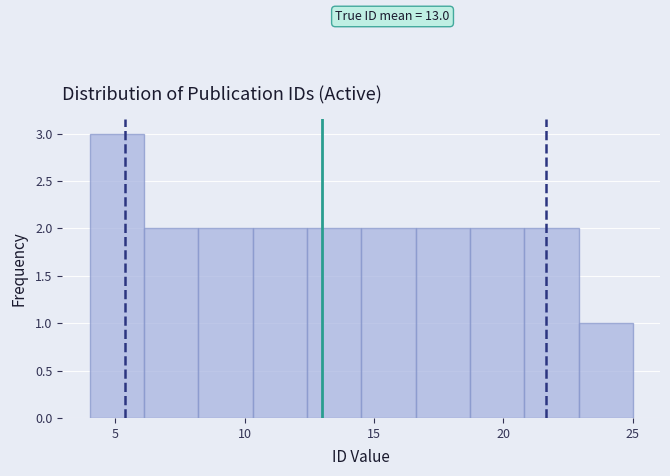

Over which range of the x-axis is the bar tallest?

4.0 to 6.1